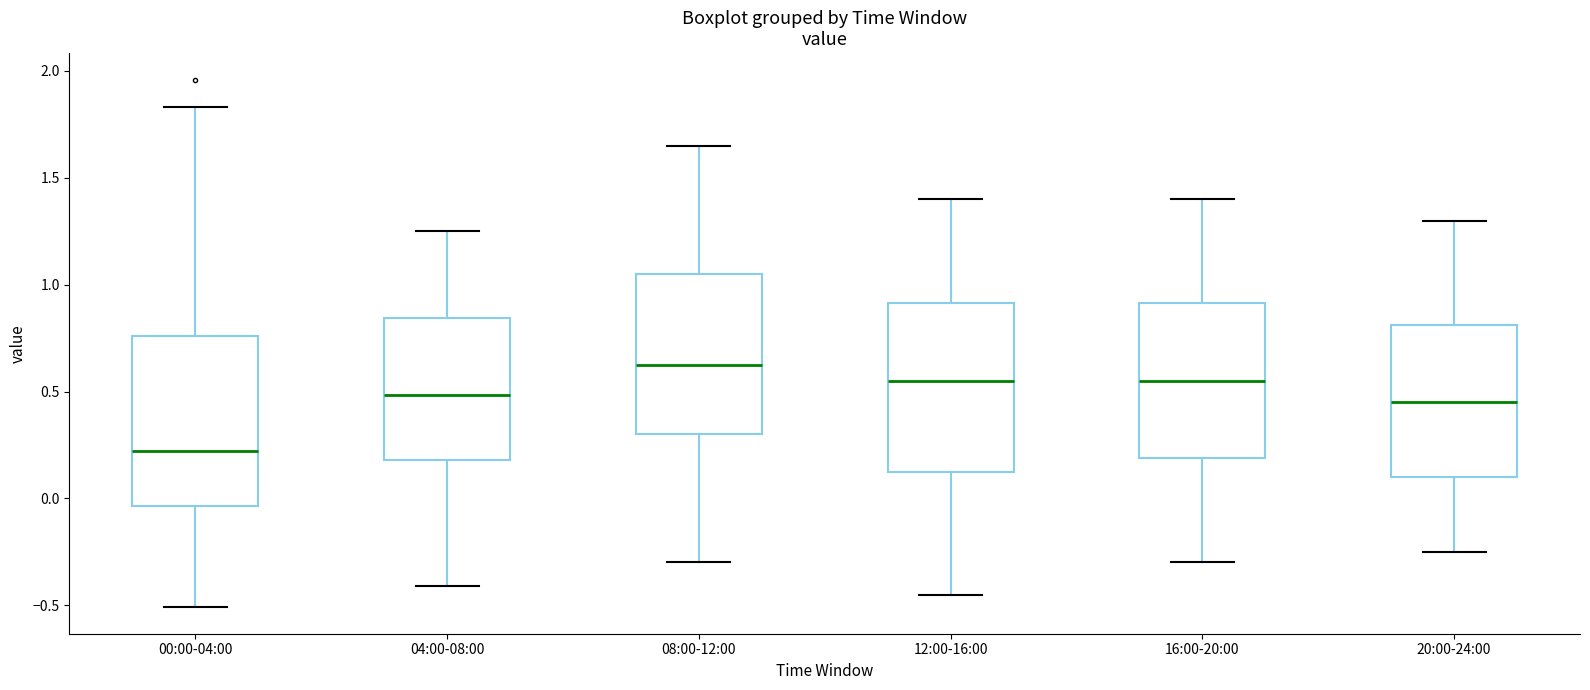

Reading left to right, transcribe this box plot: for each box, give where its median line is, the range the box spans, and where its two whiskers end, as read against the y-axis. The values are not printed on the chart, so give them approximately, as read against the axis.

00:00-04:00: median 0.20, box -0.05 to 0.75, whiskers -0.50 to 1.85
04:00-08:00: median 0.50, box 0.20 to 0.85, whiskers -0.40 to 1.25
08:00-12:00: median 0.65, box 0.30 to 1.05, whiskers -0.30 to 1.65
12:00-16:00: median 0.55, box 0.15 to 0.90, whiskers -0.45 to 1.40
16:00-20:00: median 0.55, box 0.20 to 0.90, whiskers -0.30 to 1.40
20:00-24:00: median 0.45, box 0.10 to 0.80, whiskers -0.25 to 1.30